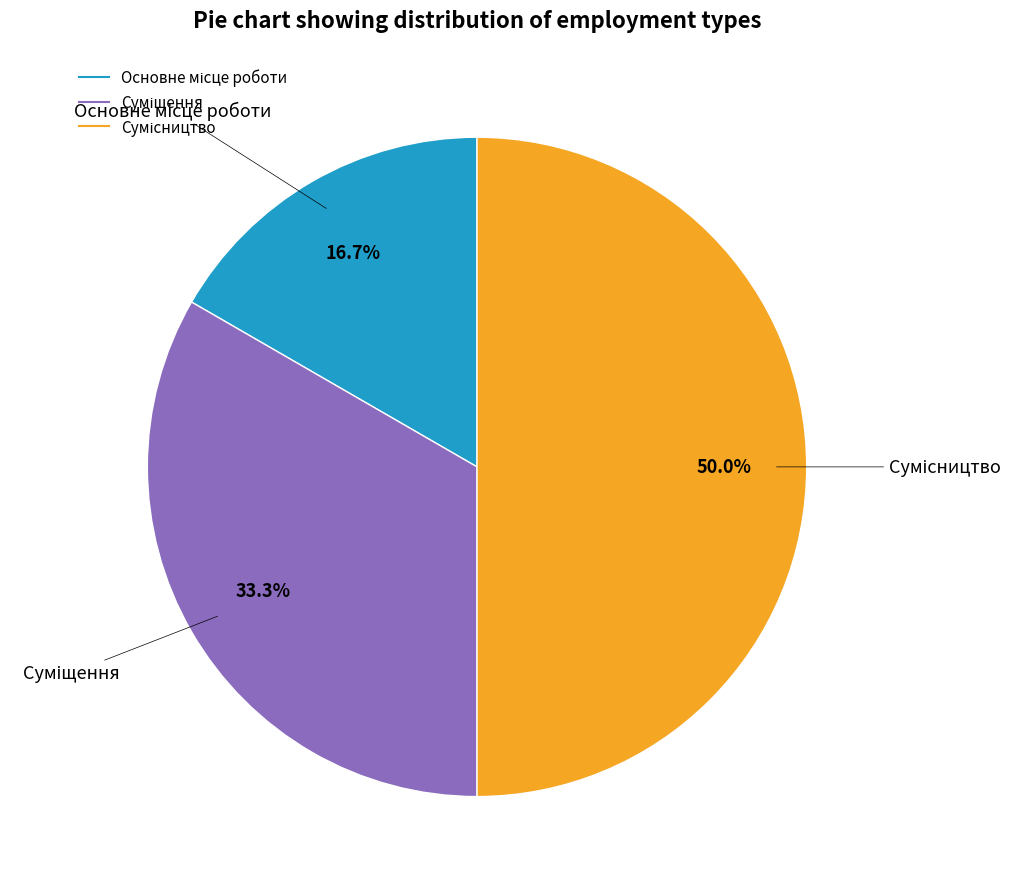

Rank the categories by value from highest to lowest.

Сумісництво, Суміщення, Основне місце роботи